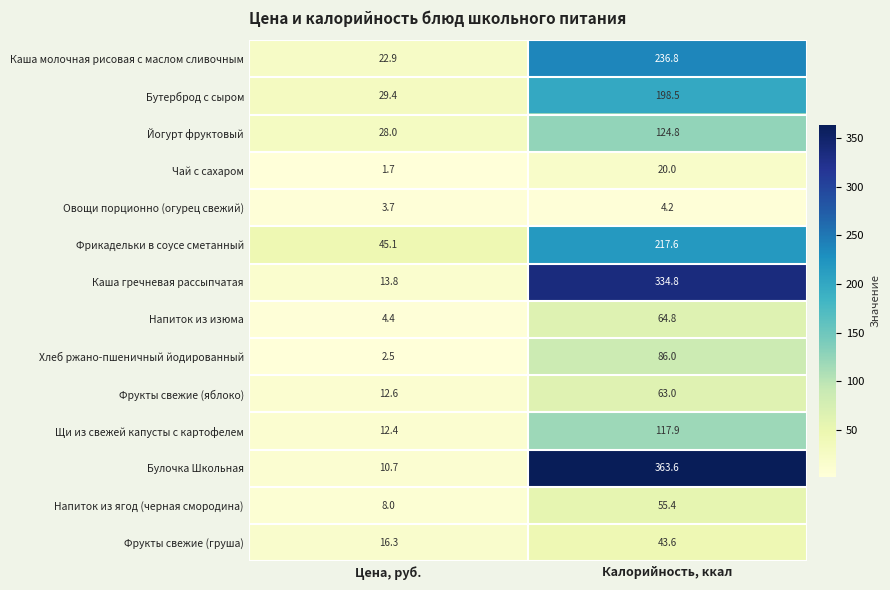

What is the total value across all series at Калорийность, ккал?

1931.0